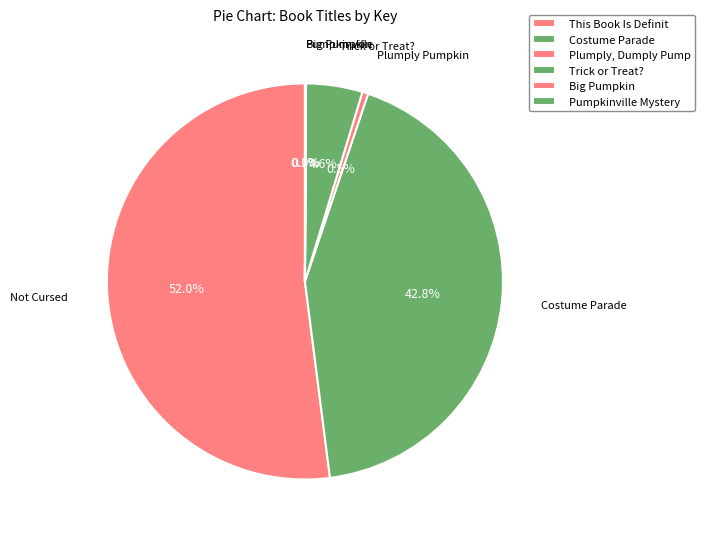

What is the largest slice in the pie chart?

This Book Is Definitely Not Cursed